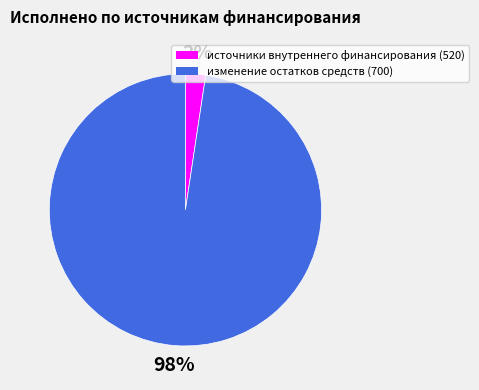

Is the sum of источники внутреннего финансирования (520) and изменение остатков средств (700) greater than half?

Yes